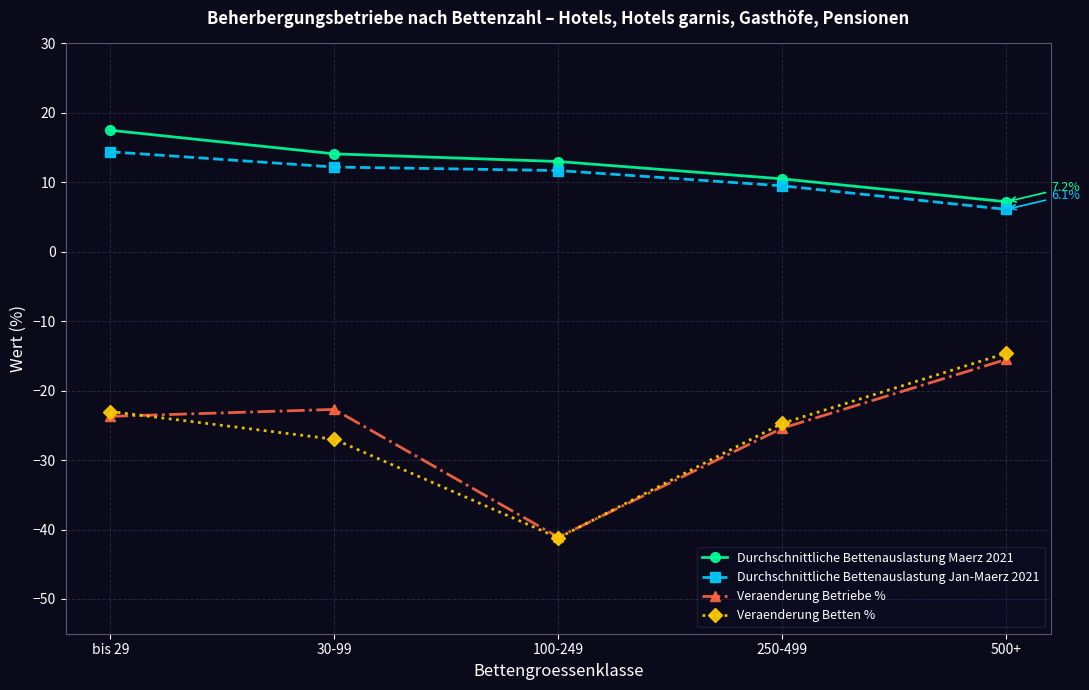

True or false: Durchschnittliche Bettenauslastung Jan-Maerz 2021 and Durchschnittliche Bettenauslastung Maerz 2021 intersect in this chart.

False